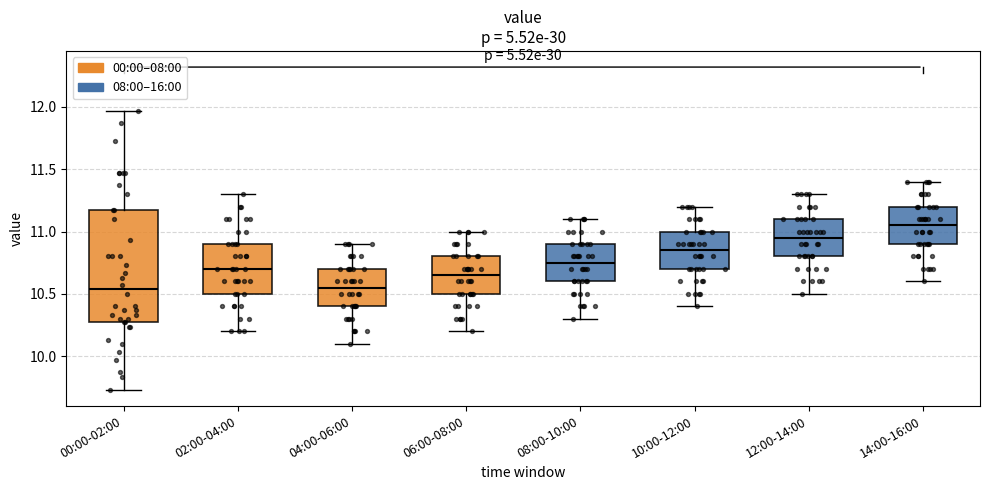

Reading left to right, read every box against the y-axis: the position of its median line, the range the box covers, and the ends of its whiskers. The values are not printed on the chart, so give them approximately, as read against the axis.

00:00-02:00: median 10.55, box 10.25 to 11.15, whiskers 9.75 to 11.95
02:00-04:00: median 10.70, box 10.50 to 10.90, whiskers 10.20 to 11.30
04:00-06:00: median 10.55, box 10.40 to 10.70, whiskers 10.10 to 10.90
06:00-08:00: median 10.65, box 10.50 to 10.80, whiskers 10.20 to 11.00
08:00-10:00: median 10.75, box 10.60 to 10.90, whiskers 10.30 to 11.10
10:00-12:00: median 10.85, box 10.70 to 11.00, whiskers 10.40 to 11.20
12:00-14:00: median 10.95, box 10.80 to 11.10, whiskers 10.50 to 11.30
14:00-16:00: median 11.05, box 10.90 to 11.20, whiskers 10.60 to 11.40